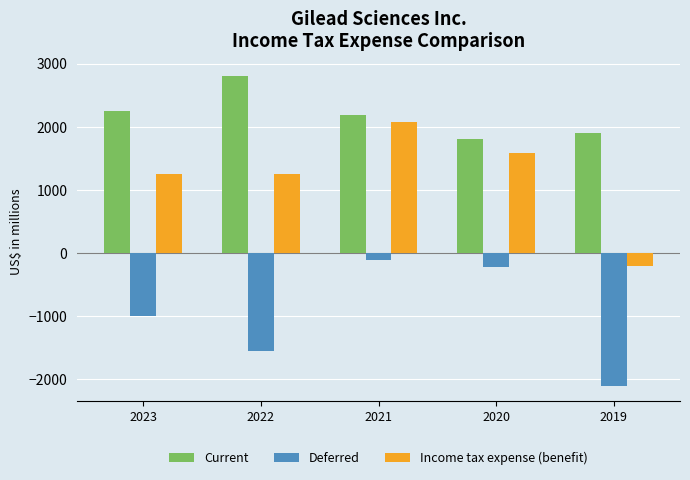

Is it true that Deferred equals -552 at 2023?

False